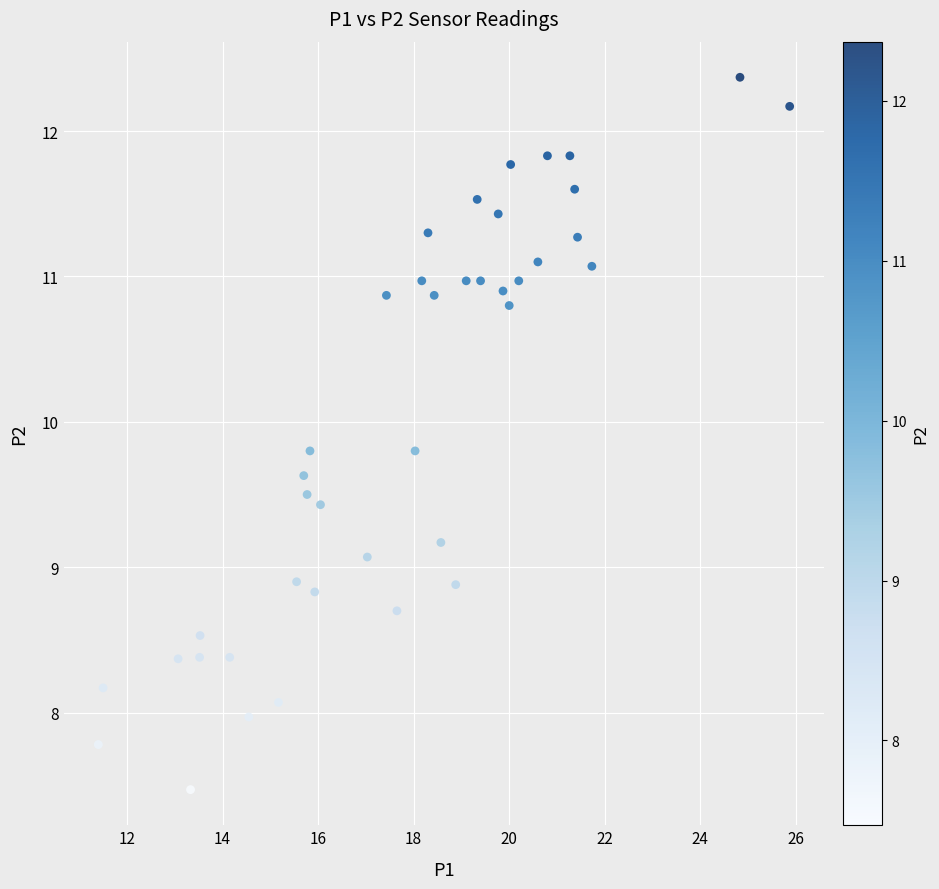

What is the range of X values (max minus min)?

14.5